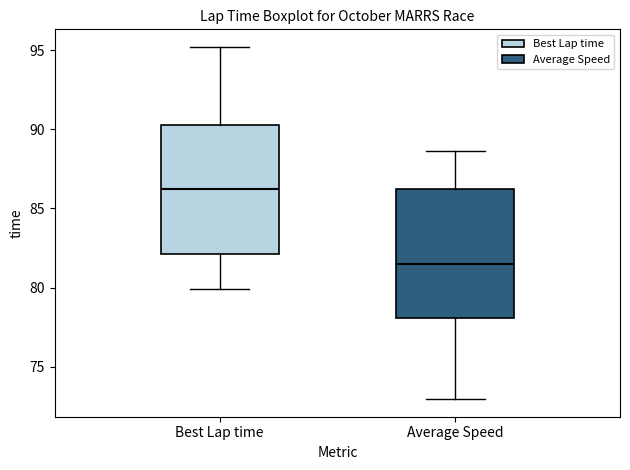

Reading left to right, read every box against the y-axis: the position of its median line, the range the box covers, and the ends of its whiskers. The values are not printed on the chart, so give them approximately, as read against the axis.

Best Lap time: median 86.0, box 82.0 to 90.5, whiskers 80.0 to 95.0
Average Speed: median 81.5, box 78.0 to 86.5, whiskers 73.0 to 88.5